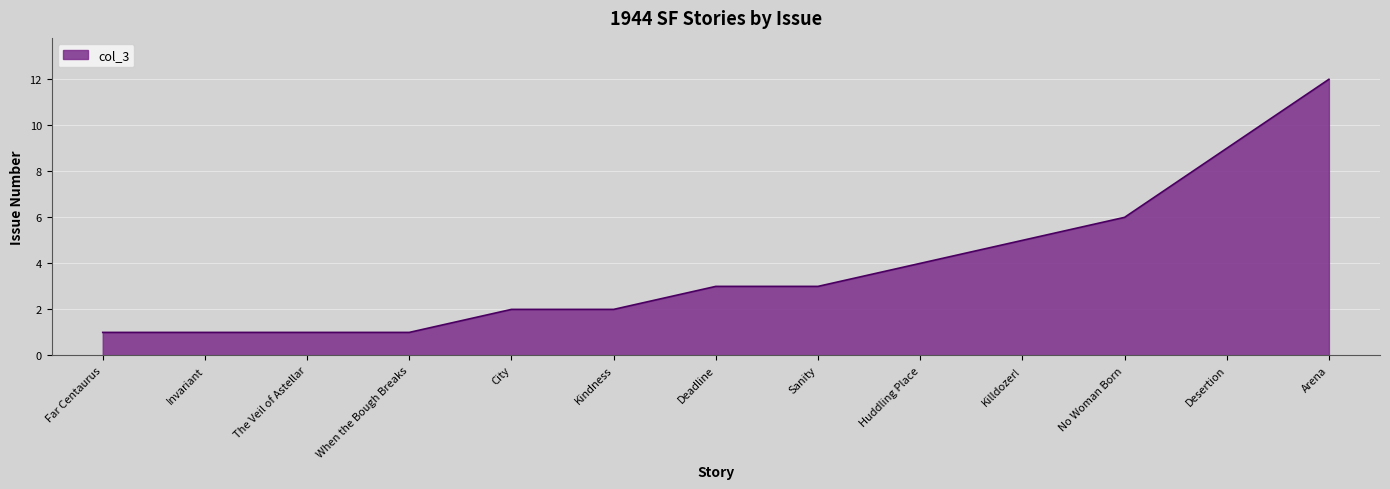

What is the smallest value displayed?

1